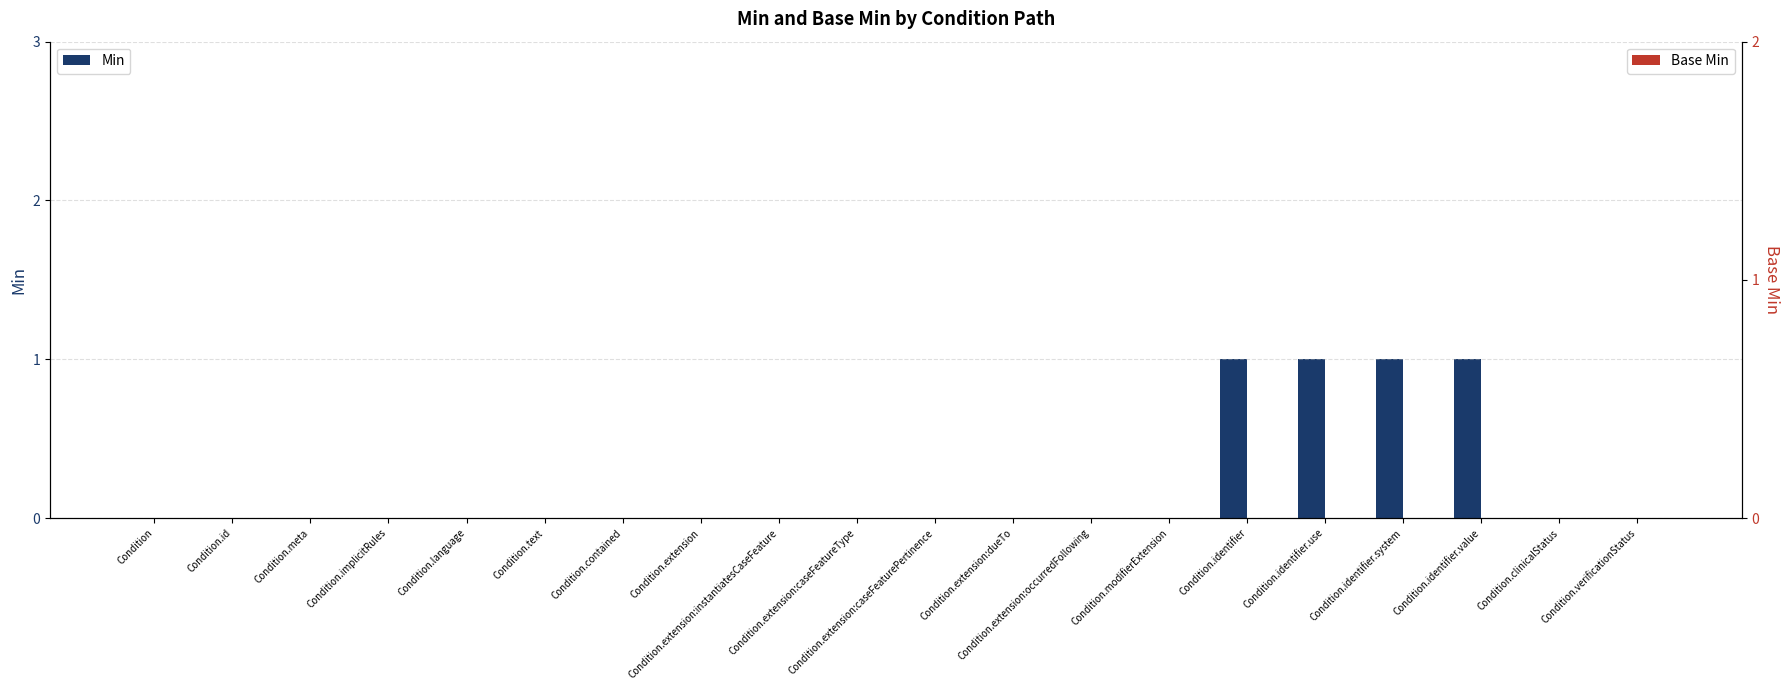

Reading left to right, extract all data points from this chart.

Min: 0	0	0	0	0	0	0	0	0	0	0	0	0	0	1	1	1	1	0	0
Base Min: 0	0	0	0	0	0	0	0	0	0	0	0	0	0	0	0	0	0	0	0